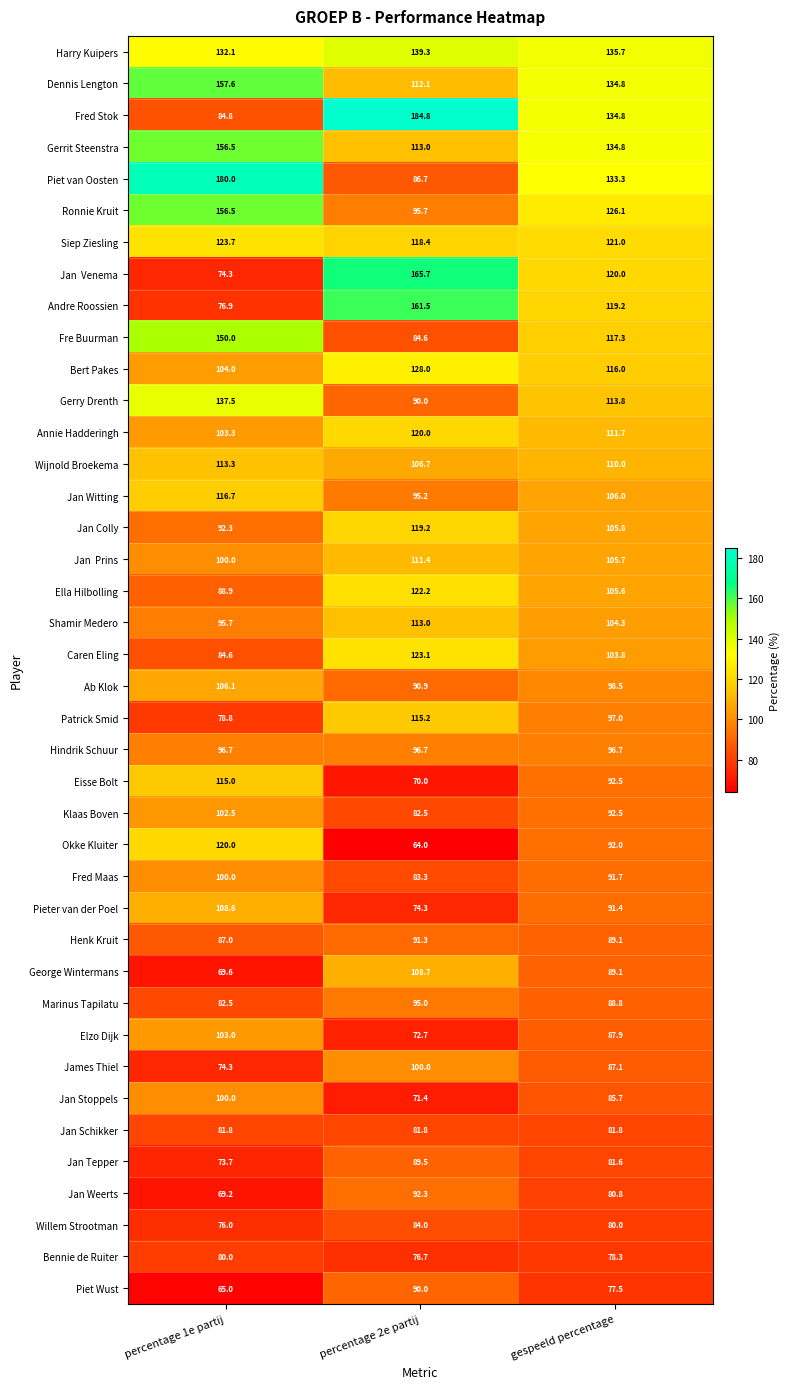

What is the smallest value displayed?

64.0